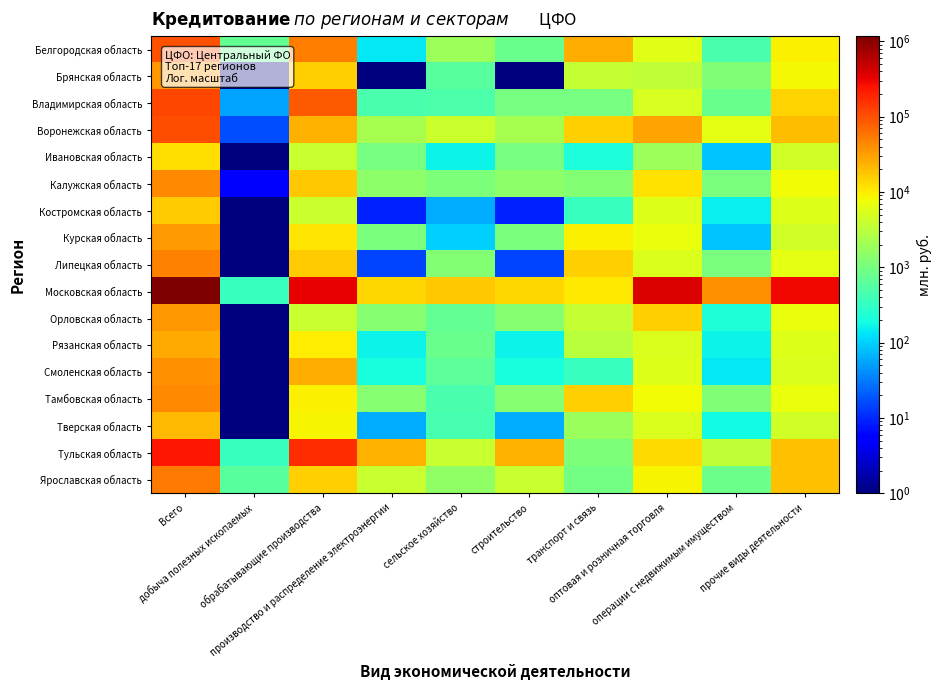

List the series in order of their peak value, lowest first.

Ивановская область, Костромская область, Тверская область, Рязанская область, Курская область, Орловская область, Брянская область, Смоленская область, Тамбовская область, Калужская область, Липецкая область, Ярославская область, Белгородская область, Воронежская область, Владимирская область, Тульская область, Московская область